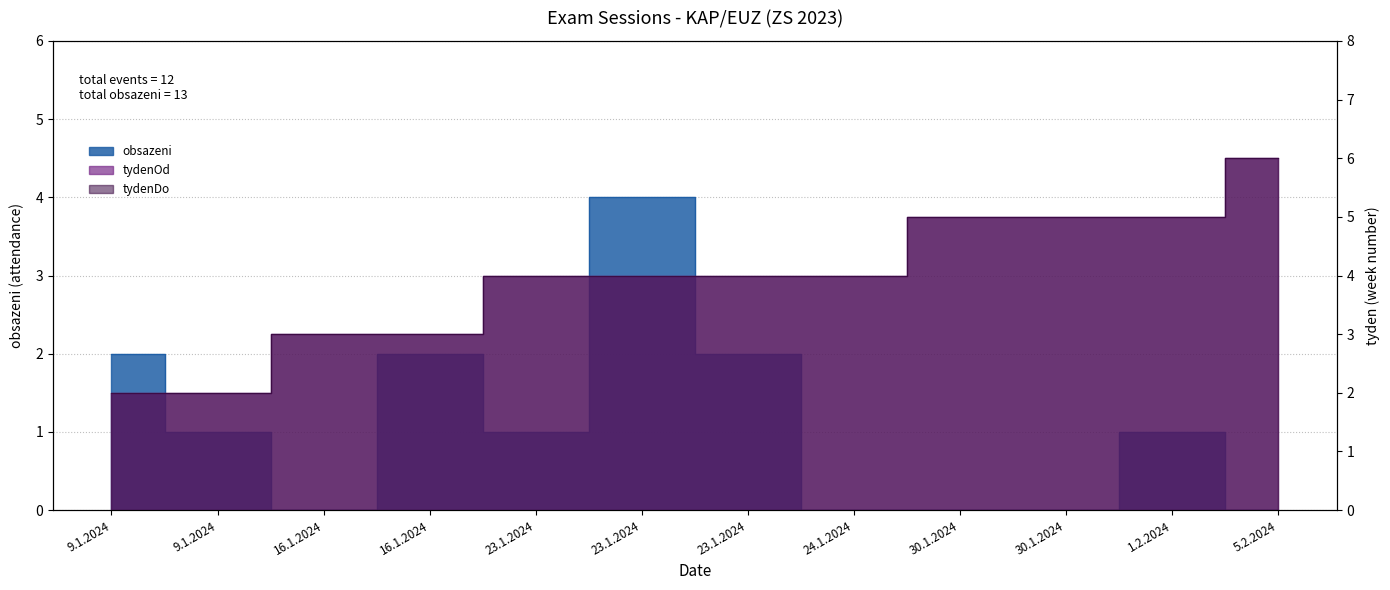

Which label corresponds to the smallest value in the chart?

16.1.2024